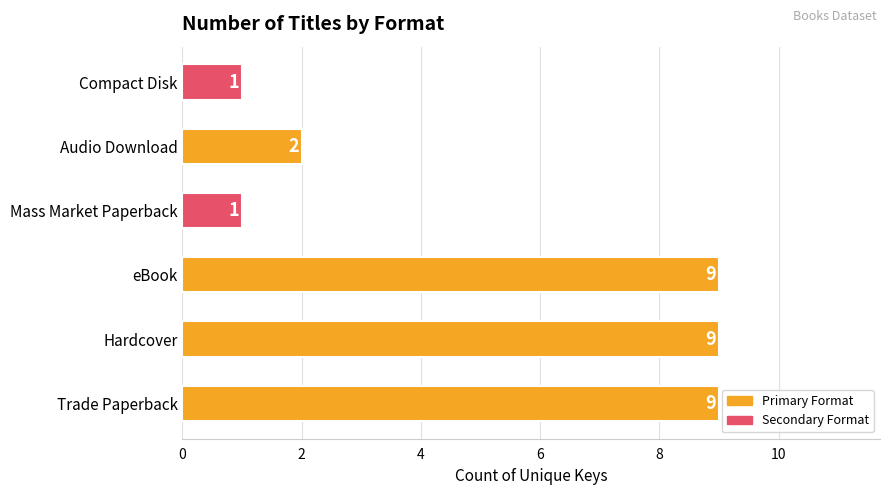

The value at Audio Download is 2. True or false?

True